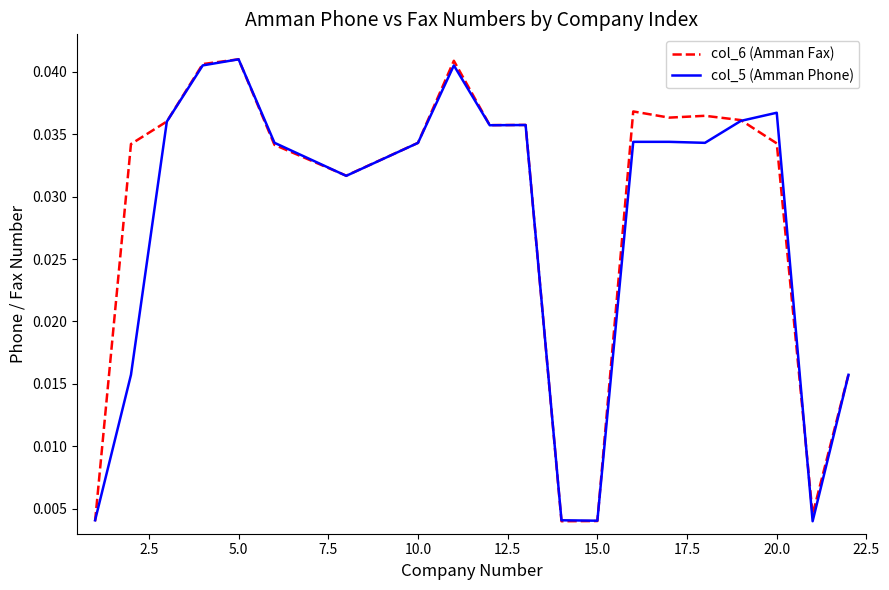

How many lines are shown in the chart?

2